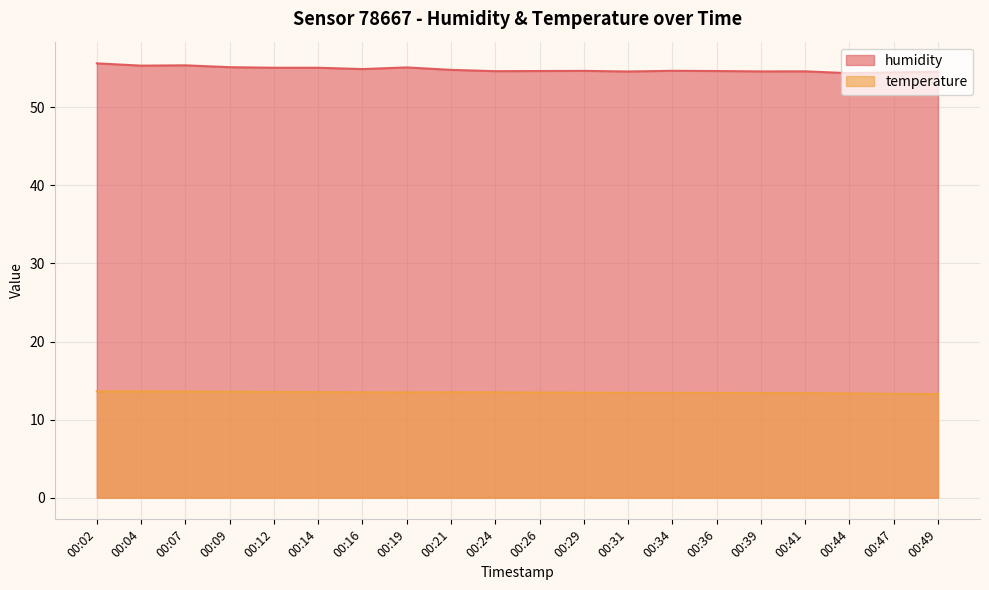

What is the difference between the highest and lowest values at 00:07?

41.8